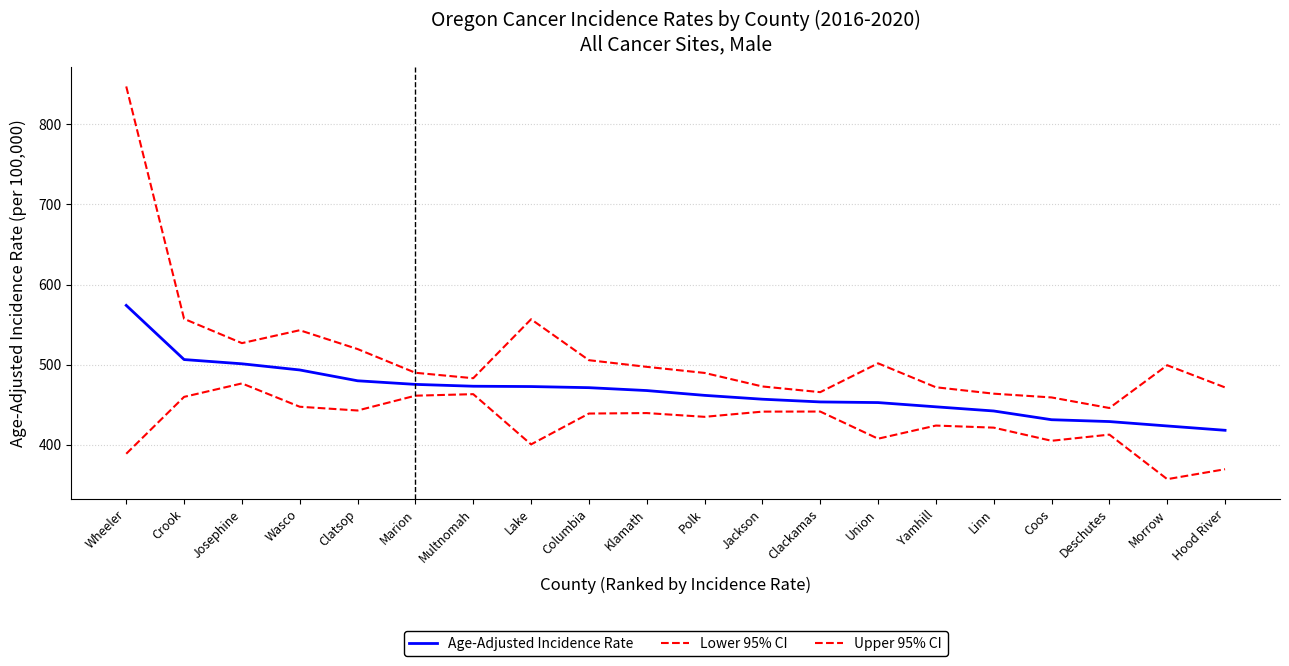

Is the value of Lower 95% CI at Wasco greater than the value of Upper 95% CI at Wasco?

No